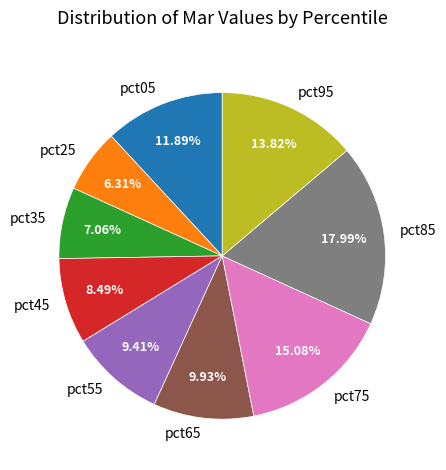

Rank the categories by value from lowest to highest.

pct25, pct35, pct45, pct55, pct65, pct05, pct95, pct75, pct85